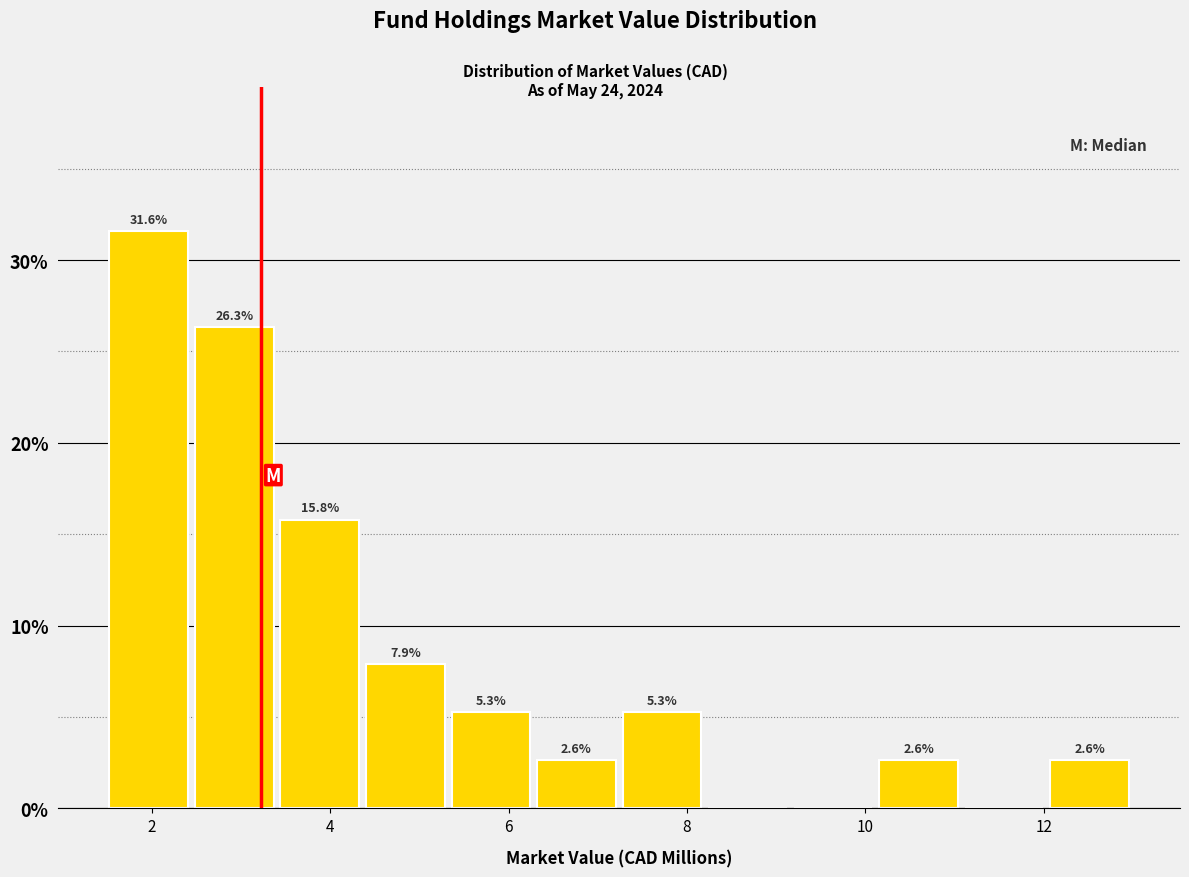

Over which range of the x-axis is the bar tallest?

1.4 to 2.4